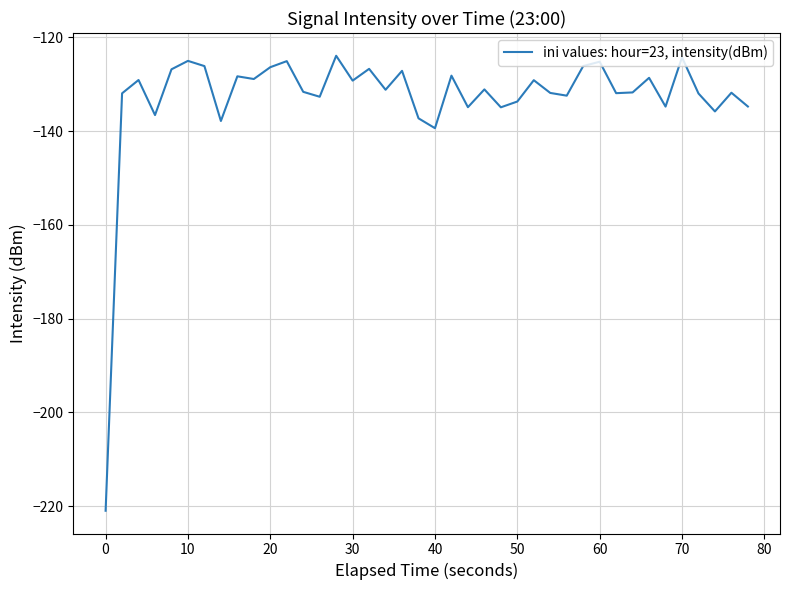

What is the smallest value displayed?

-221.0